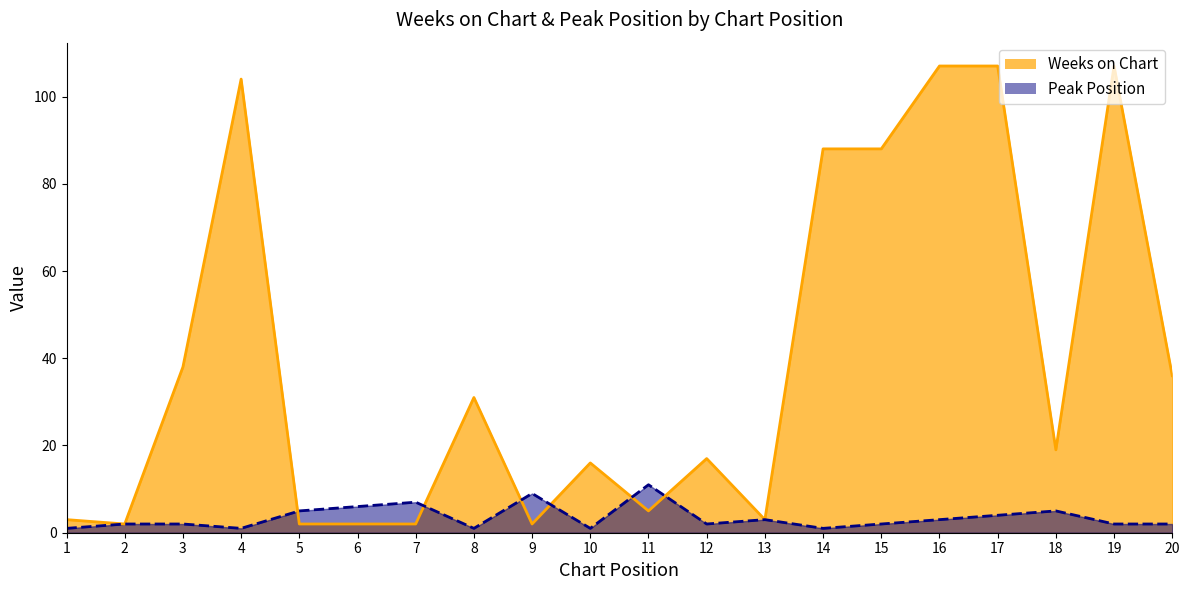

How many data points in Weeks on Chart are less than 19?

10